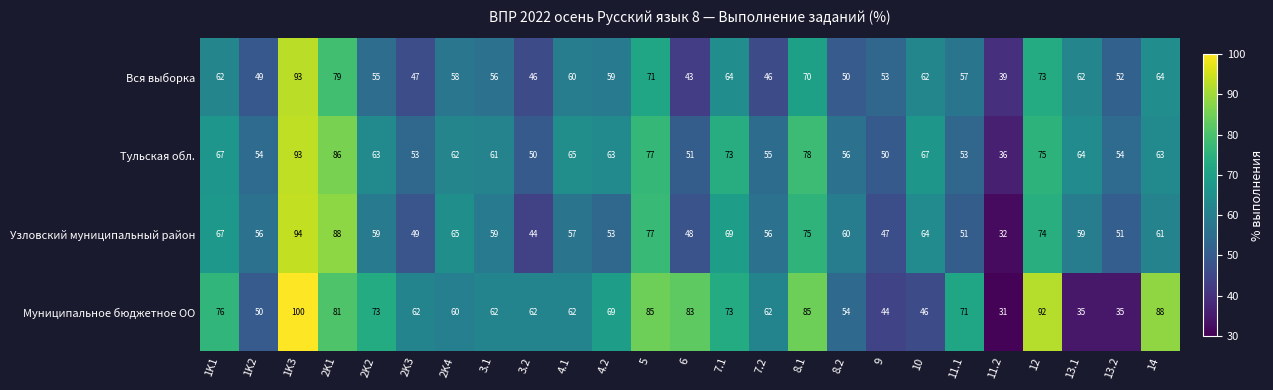

Rank the series by their average value, from highest to lowest.

Муниципальное бюджетное ОО, Тульская обл., Узловский муниципальный район, Вся выборка